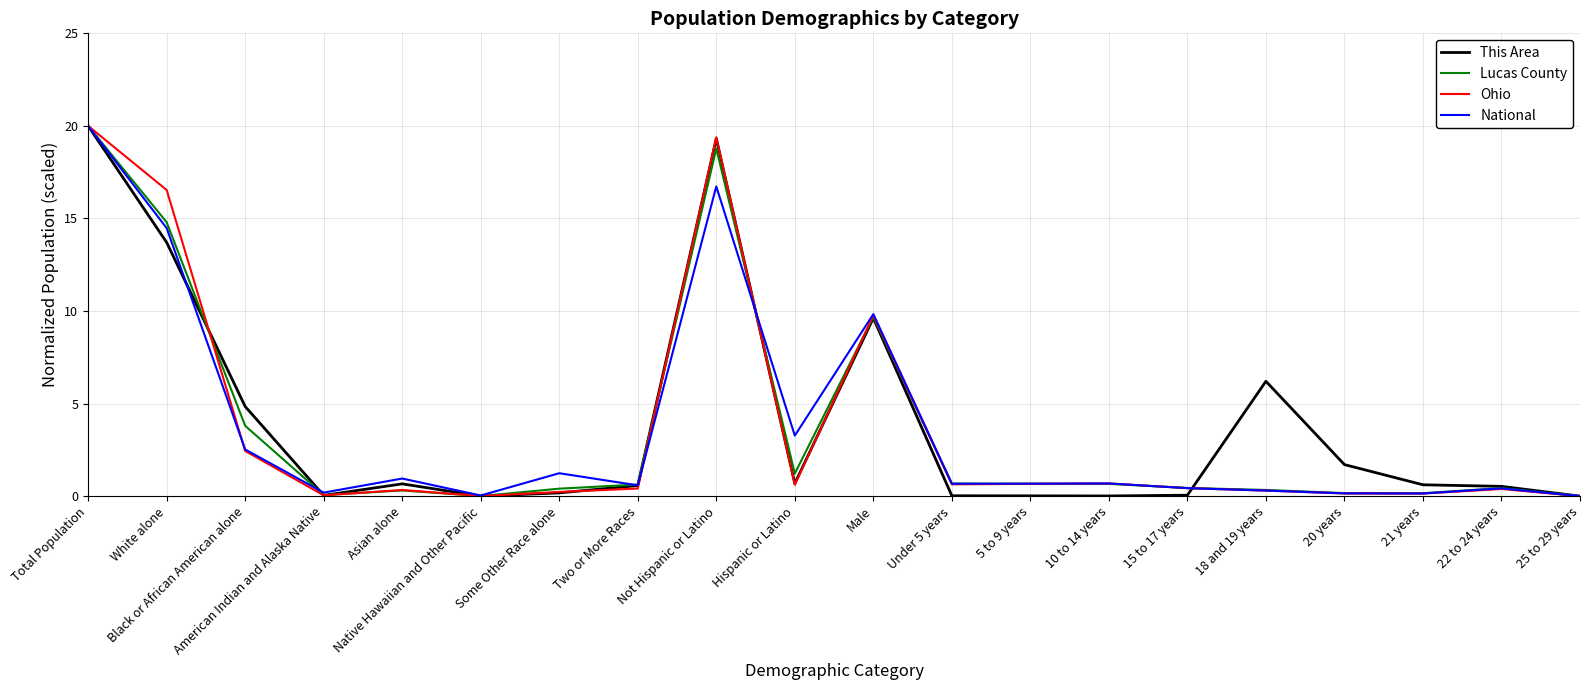

What are all the series names shown in the legend?

This Area, Lucas County, Ohio, National